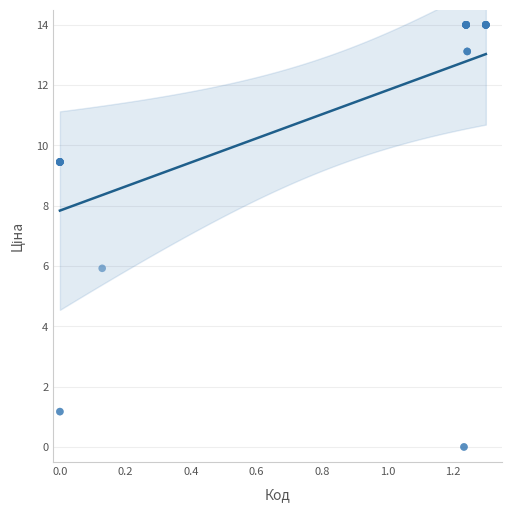

What Y value in the scatter plot is closest to 7?

5.9